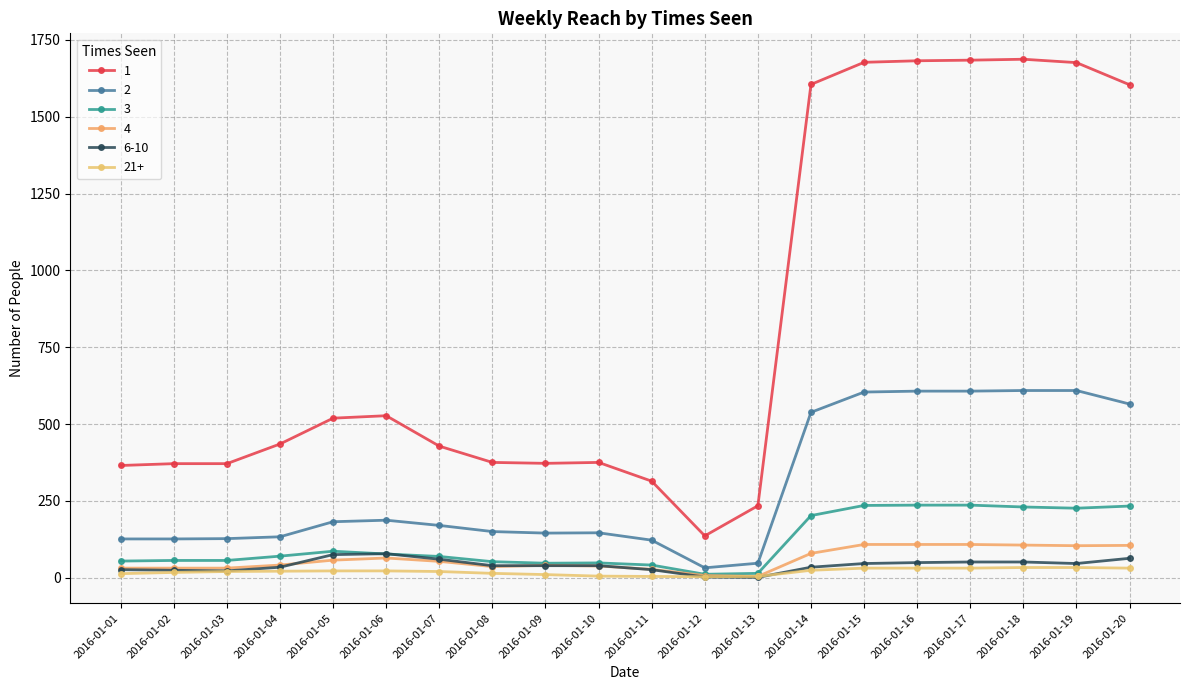

What is the total value across all series at 2016-01-01?

615